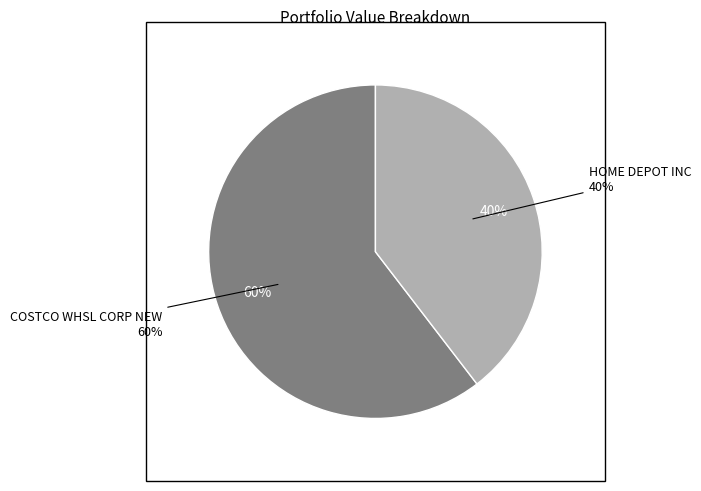

Which category has the biggest portion of the pie?

COSTCO WHSL CORP NEW